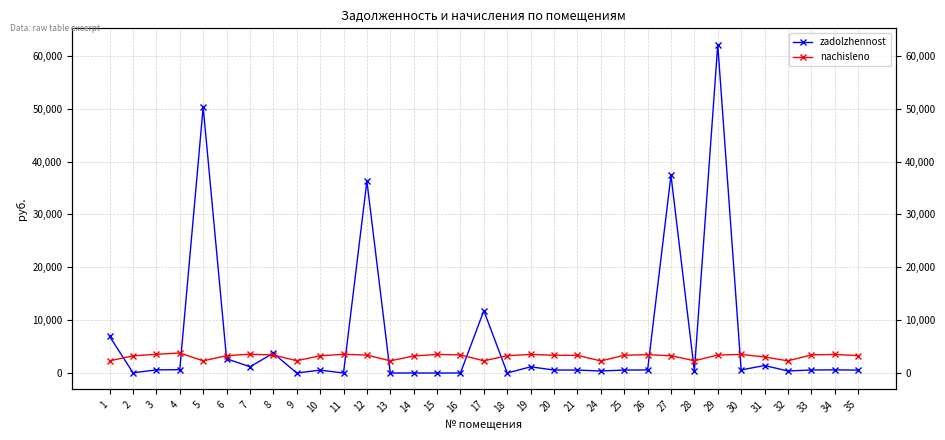

True or false: nachisleno and zadolzhennost cross at least once.

True